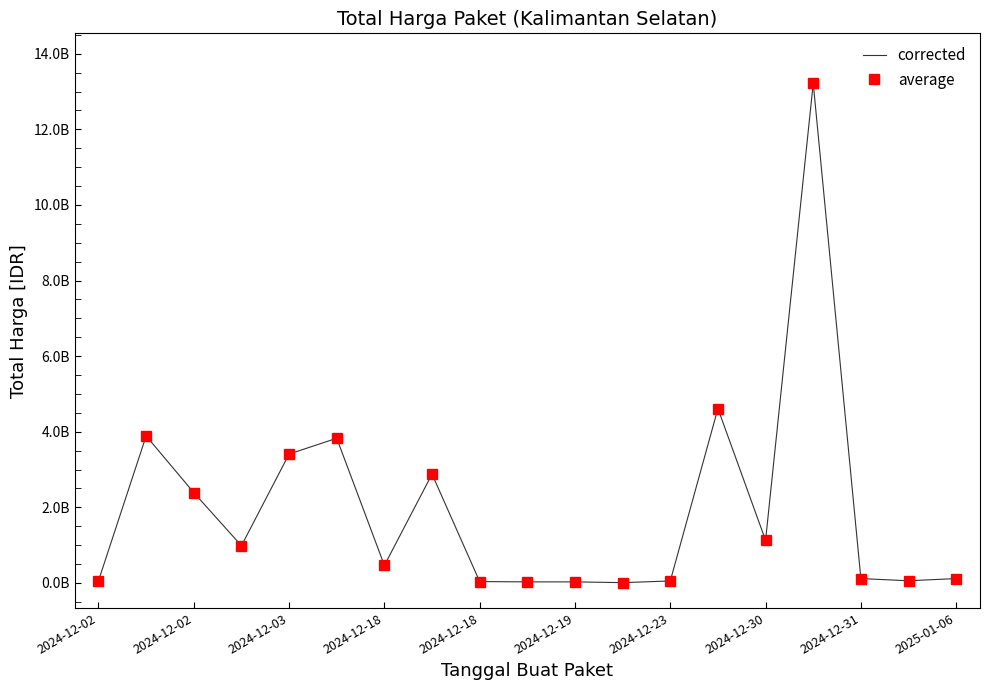

How many interior local peaks does the average series have?

5